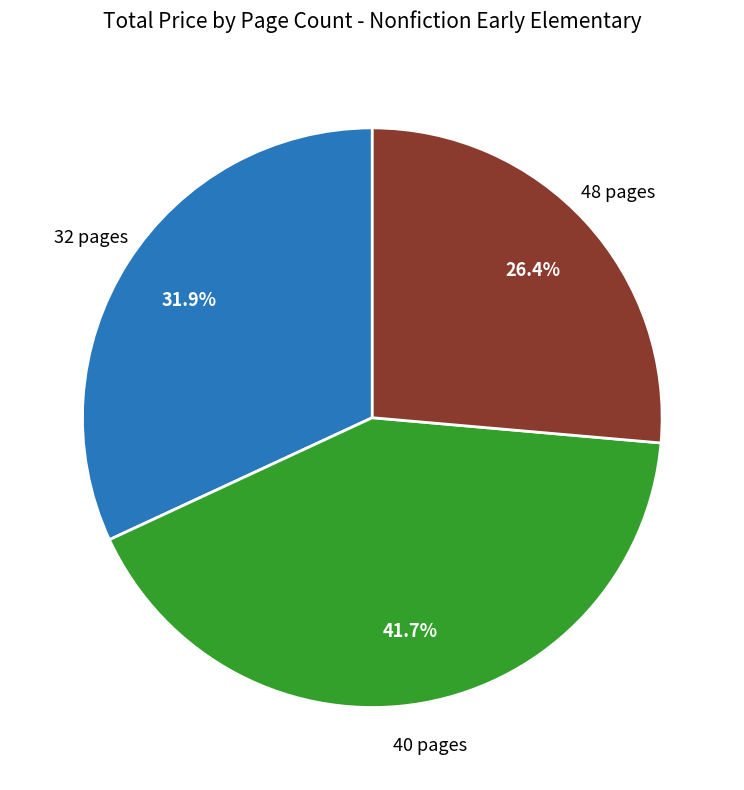

Is there a majority slice in this chart?

No